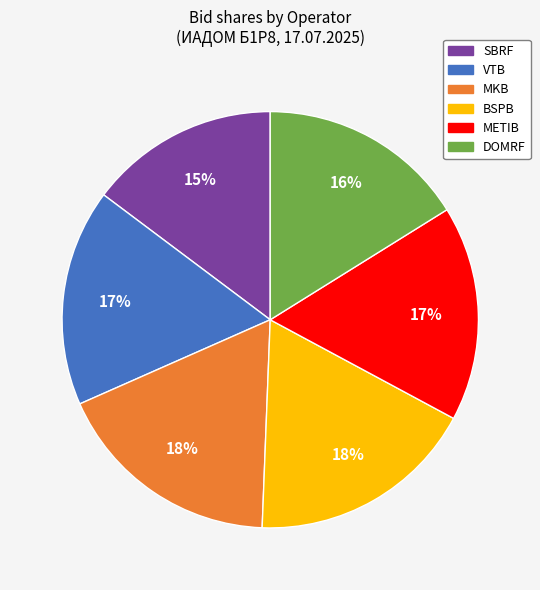

To the nearest percent, what percentage of the pie is VTB?

17%